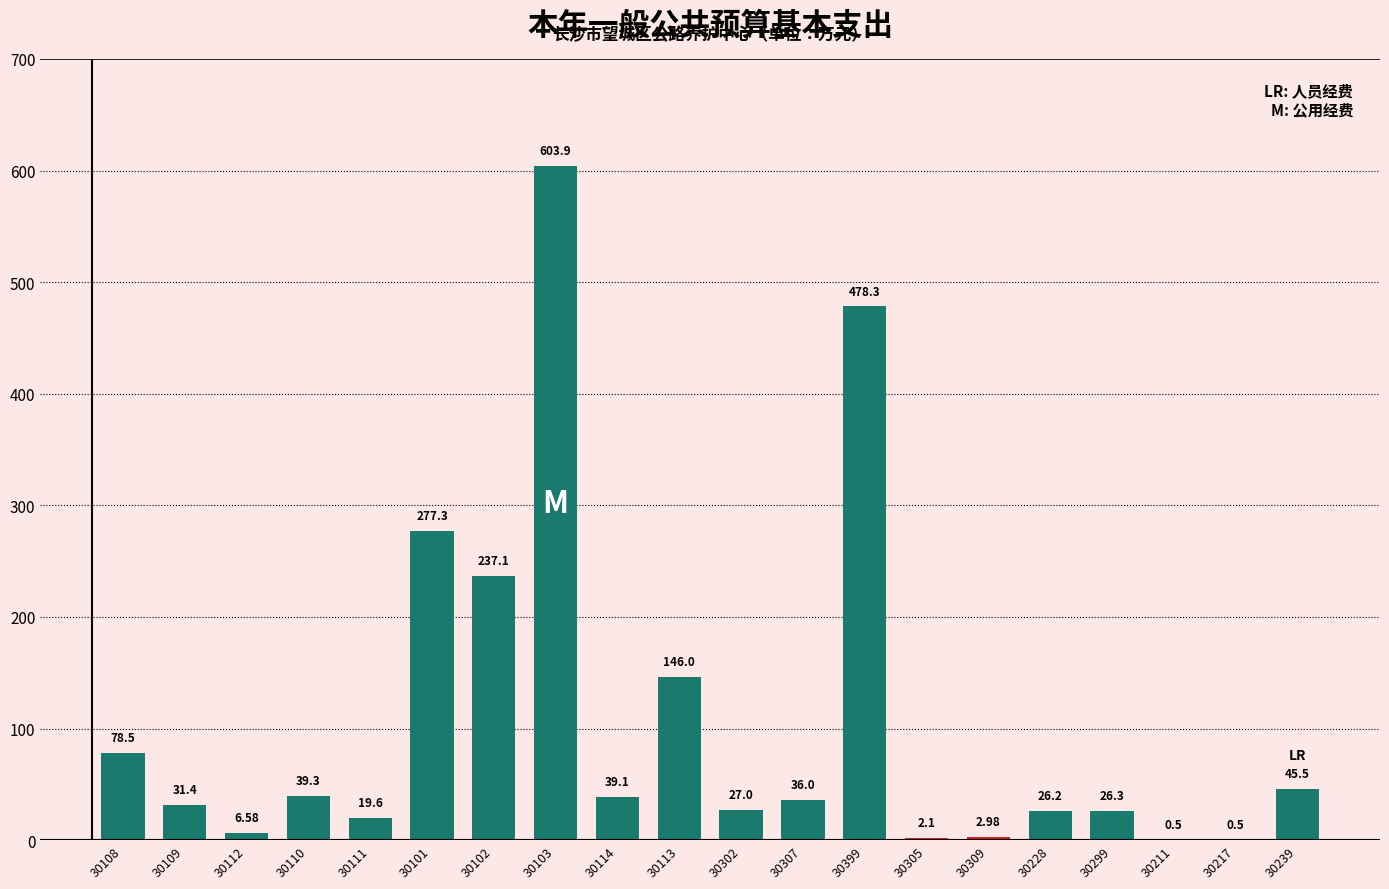

What is the sum of the values at 30299 and 30309?

29.3